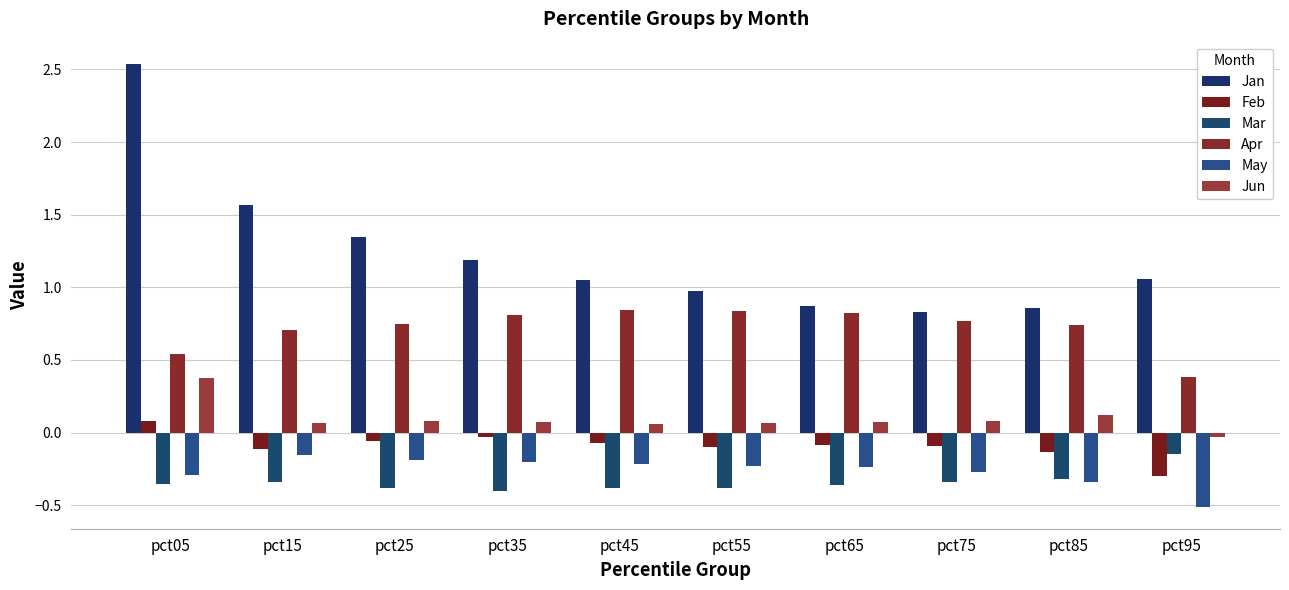

Reading left to right, list all the values displayed in this chart.

Jan: pct05=2.5	pct15=1.6	pct25=1.3	pct35=1.2	pct45=1.1	pct55=1.0	pct65=0.9	pct75=0.8	pct85=0.9	pct95=1.1
Feb: pct05=0.1	pct15=-0.1	pct25=-0.1	pct35=-0.0	pct45=-0.1	pct55=-0.1	pct65=-0.1	pct75=-0.1	pct85=-0.1	pct95=-0.3
Mar: pct05=-0.4	pct15=-0.3	pct25=-0.4	pct35=-0.4	pct45=-0.4	pct55=-0.4	pct65=-0.4	pct75=-0.3	pct85=-0.3	pct95=-0.1
Apr: pct05=0.5	pct15=0.7	pct25=0.7	pct35=0.8	pct45=0.8	pct55=0.8	pct65=0.8	pct75=0.8	pct85=0.7	pct95=0.4
May: pct05=-0.3	pct15=-0.2	pct25=-0.2	pct35=-0.2	pct45=-0.2	pct55=-0.2	pct65=-0.2	pct75=-0.3	pct85=-0.3	pct95=-0.5
Jun: pct05=0.4	pct15=0.1	pct25=0.1	pct35=0.1	pct45=0.1	pct55=0.1	pct65=0.1	pct75=0.1	pct85=0.1	pct95=-0.0